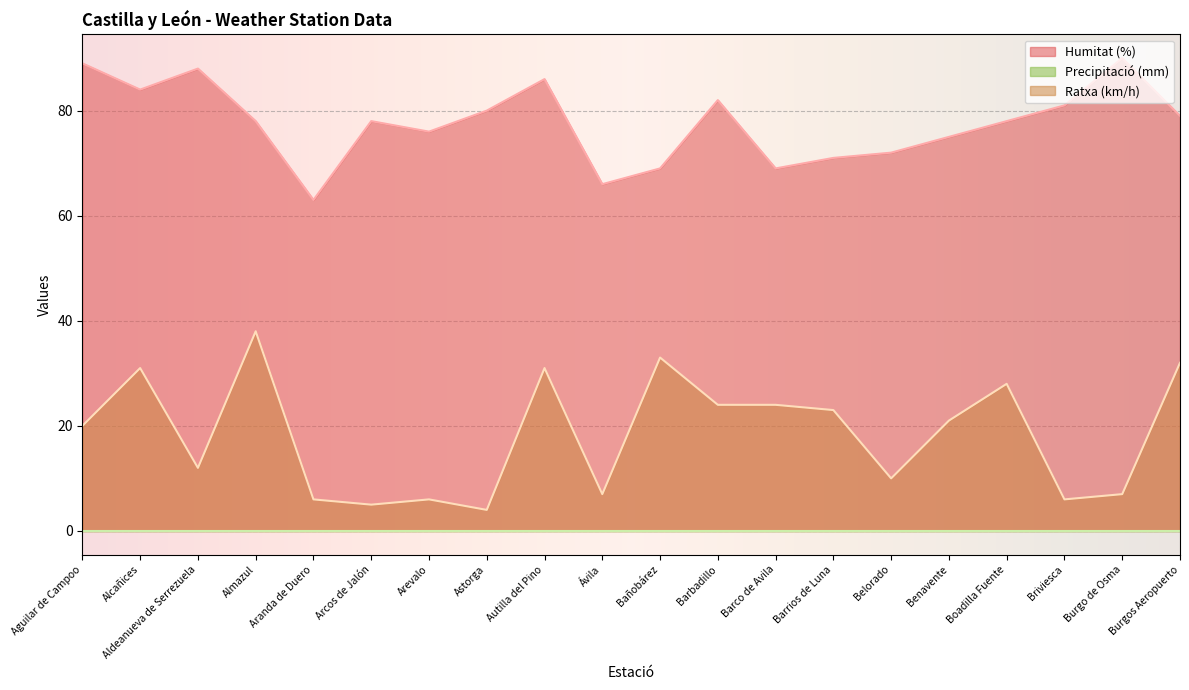

What is the difference between the Ratxa (km/h) values at Bañobárez and Aranda de Duero?

27